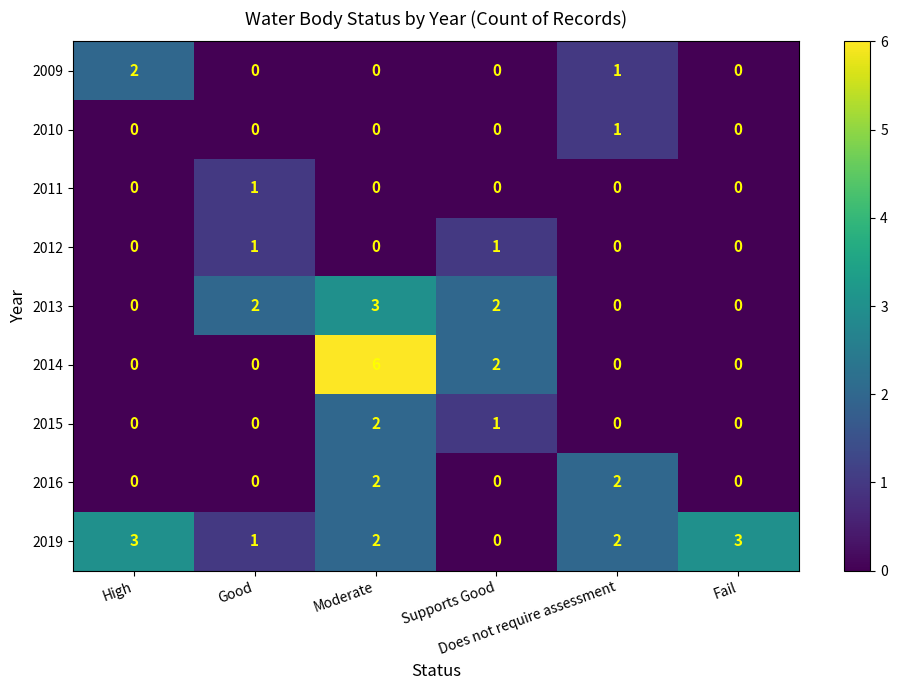

Which series has the largest total across all categories?

2019